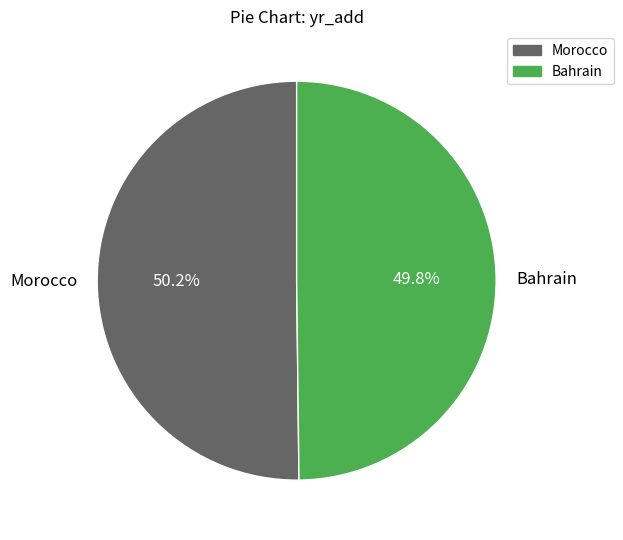

What percentage is the Morocco slice, to the nearest percent?

50%